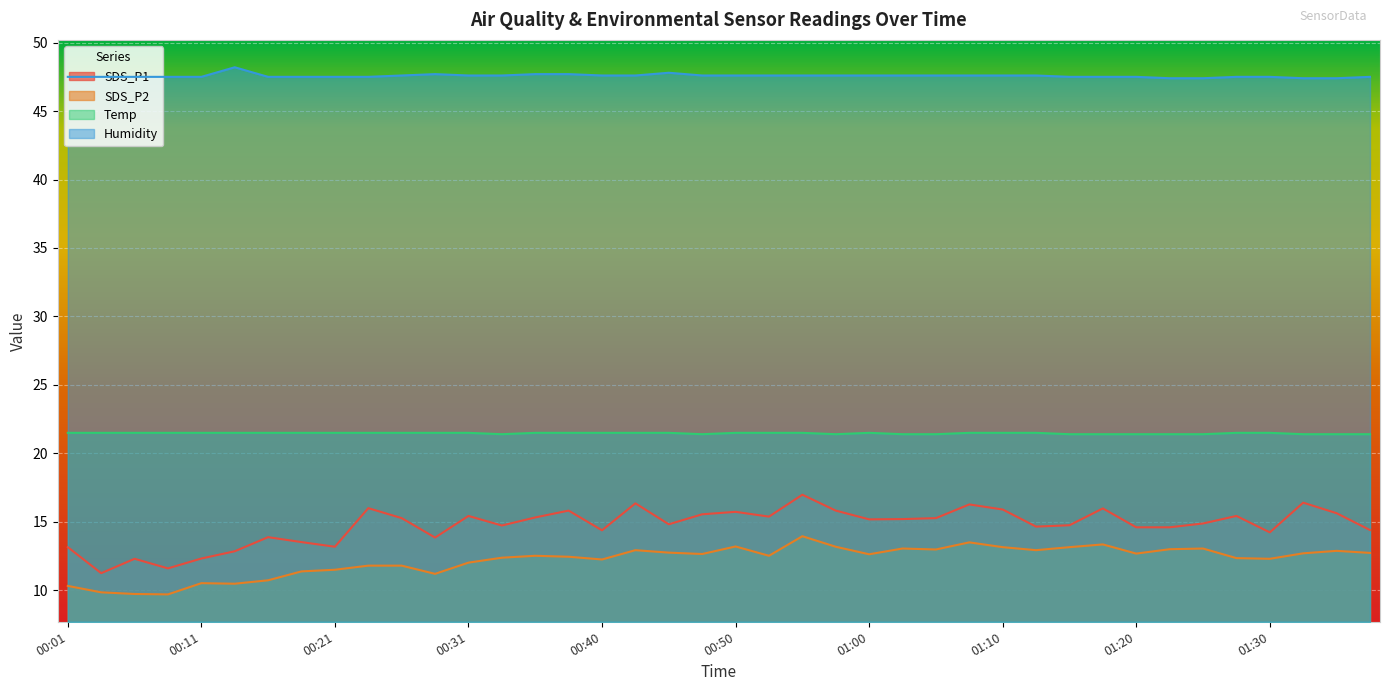

Where is Temp nearest to the value 21?

00:33